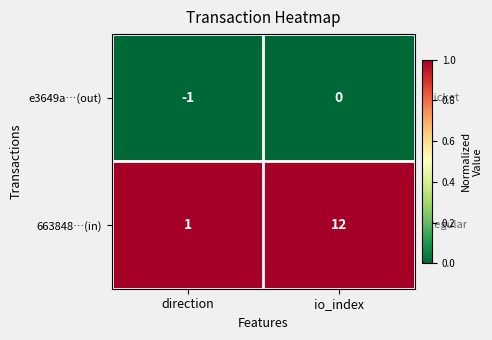

Reading left to right, extract all data points from this chart.

e3649a…(out): -1	0
663848…(in): 1	12